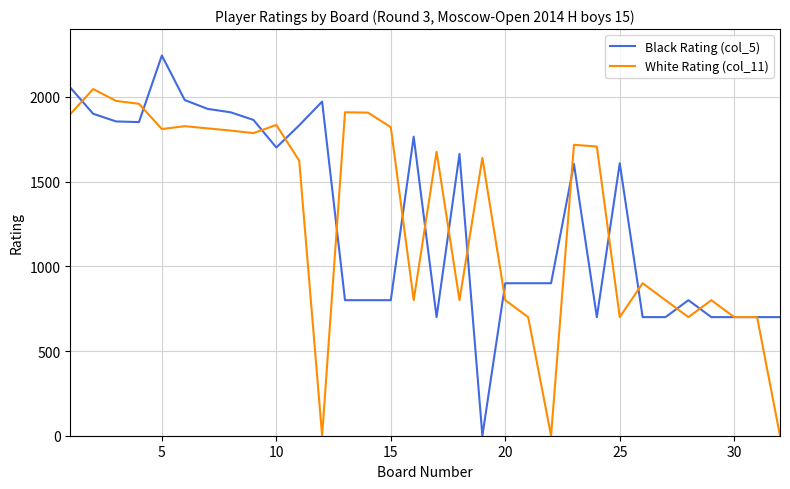

List the series in order of their peak value, lowest first.

White Rating (col_11), Black Rating (col_5)